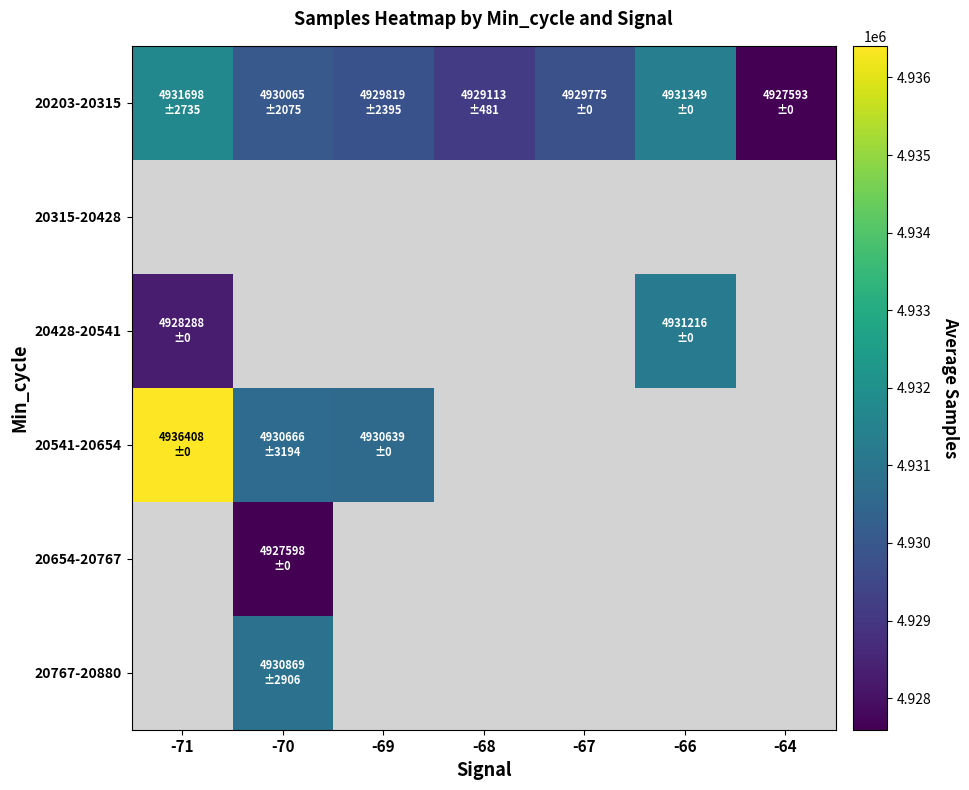

What is the greatest value displayed?

4936408.0